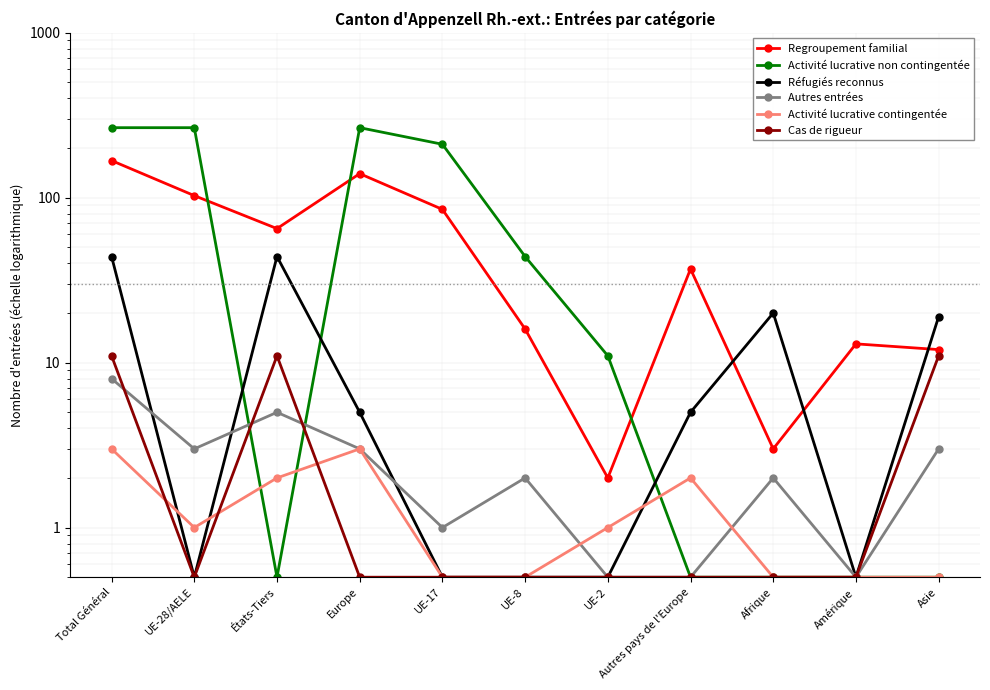

What is the label of the 2nd point from the left?

UE-28/AELE